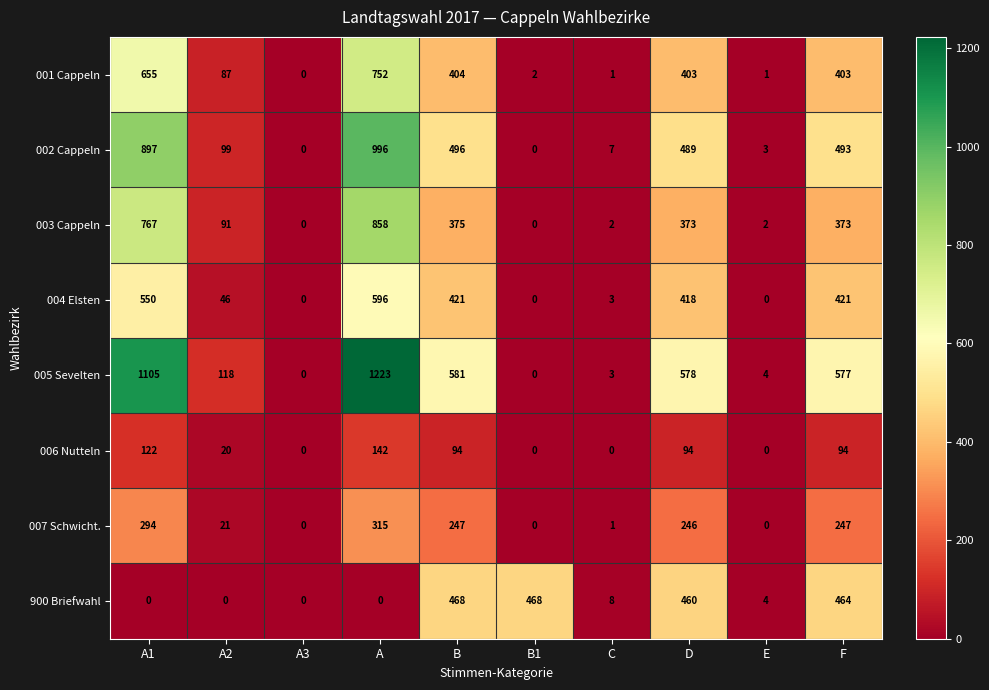

What is the difference between the maximum and minimum values in the 007 Schwicht. series?

315